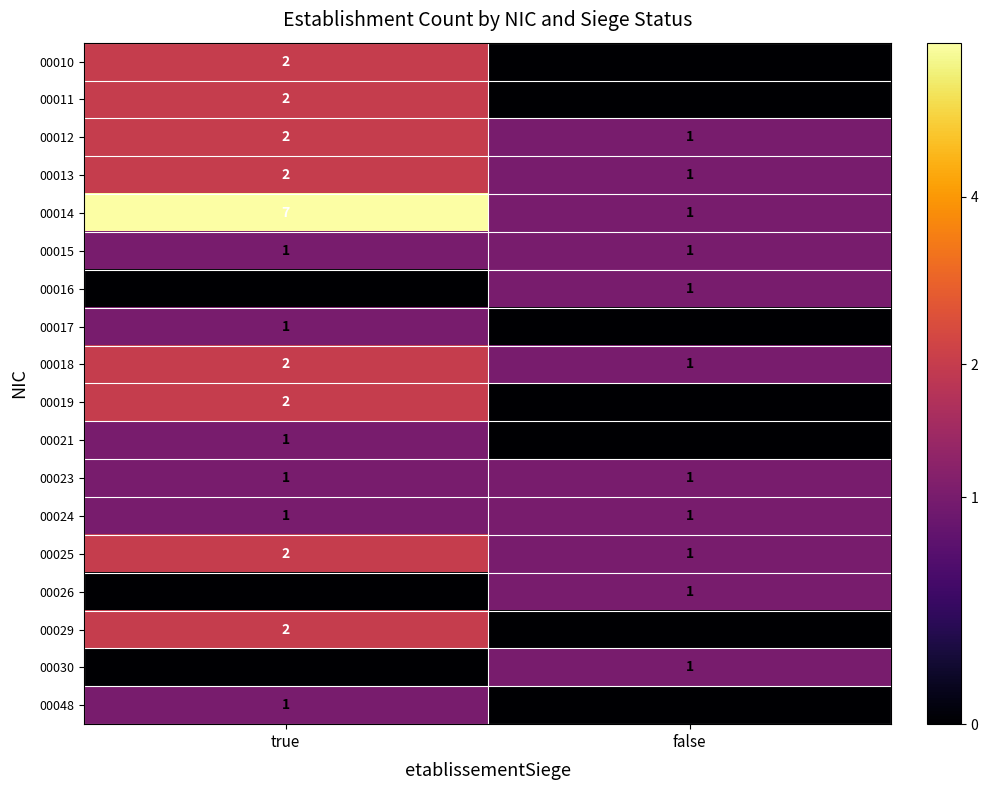

The value of 00018 at false is 0. True or false?

False